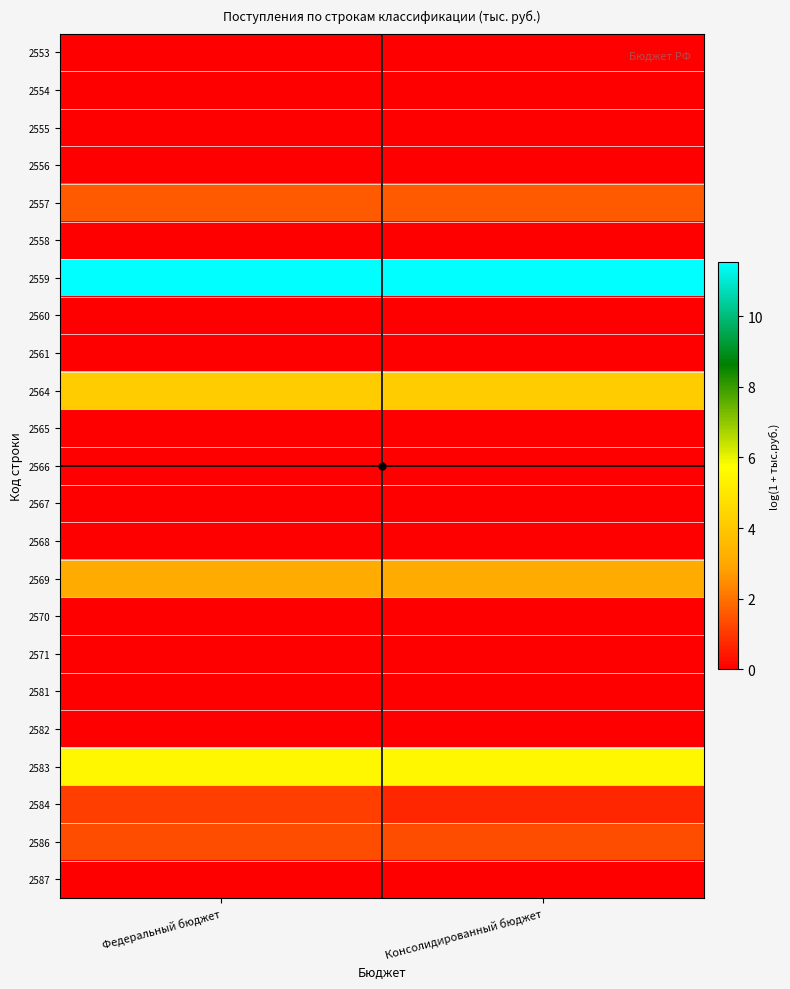

At which category is the sum across all series the highest?

Федеральный бюджет